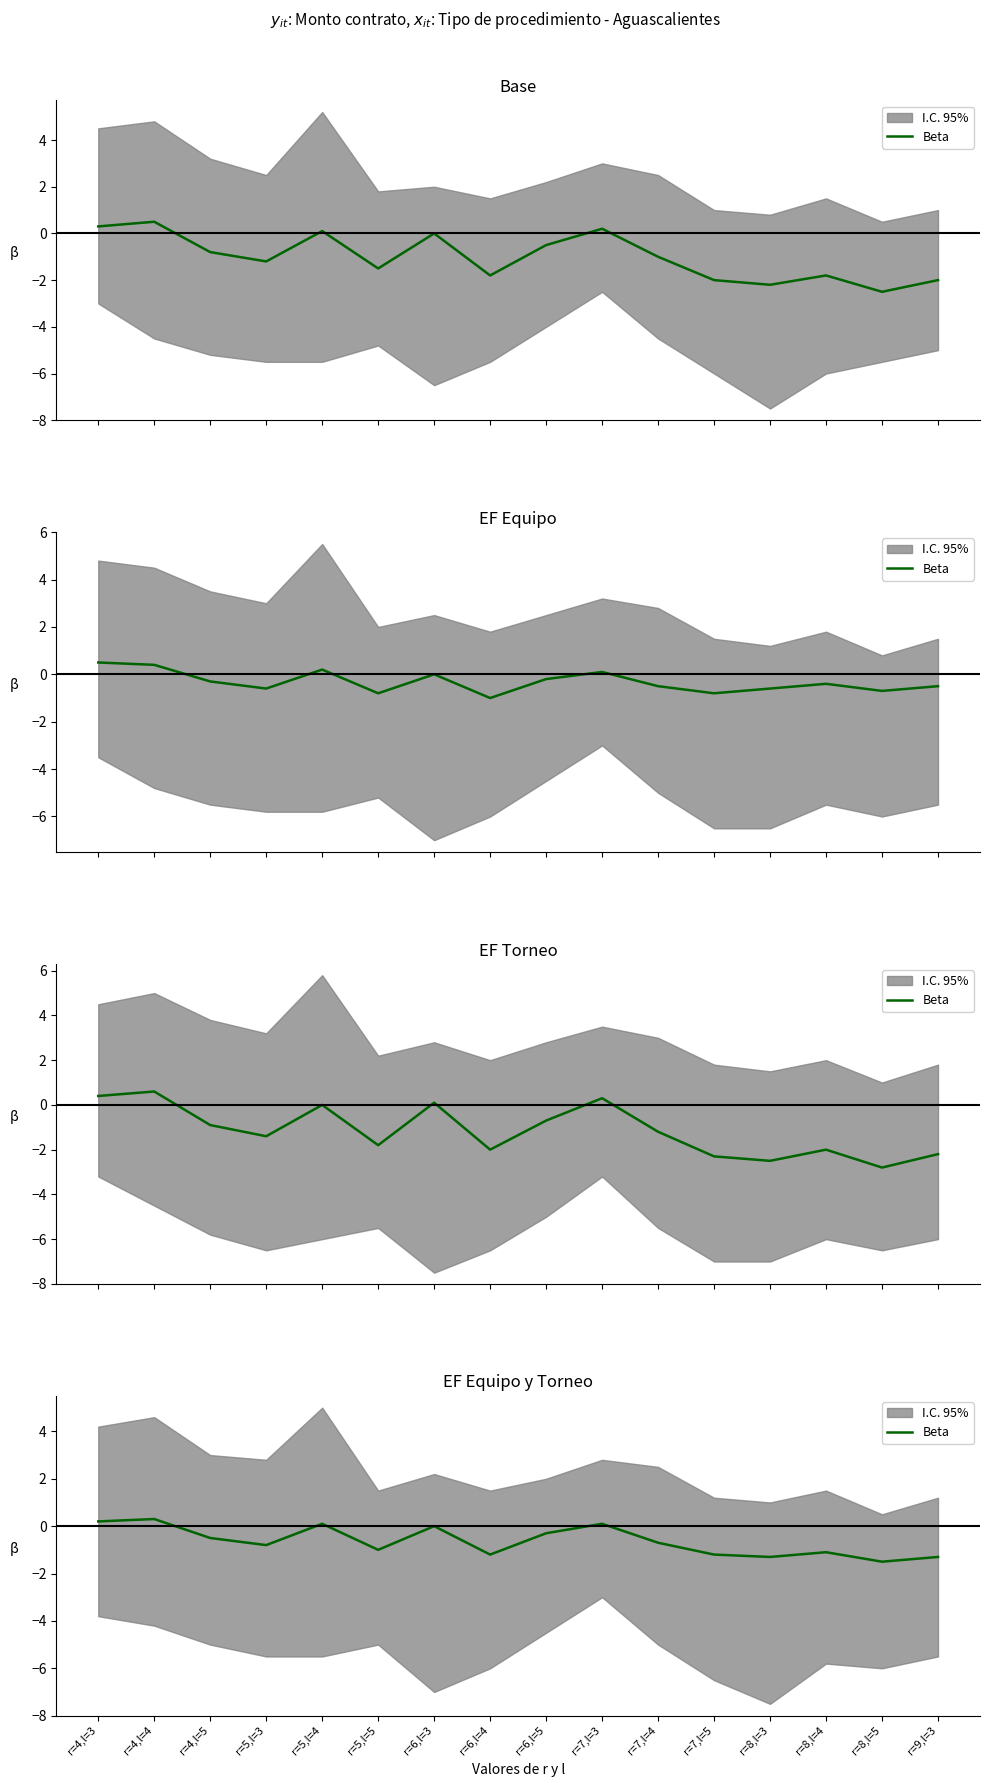

Rank the categories by value from highest to lowest.

r=4,l=4, r=4,l=3, r=5,l=4, r=7,l=3, r=6,l=3, r=6,l=5, r=4,l=5, r=7,l=4, r=5,l=3, r=5,l=5, r=8,l=4, r=6,l=4, r=7,l=5, r=8,l=3, r=9,l=3, r=8,l=5